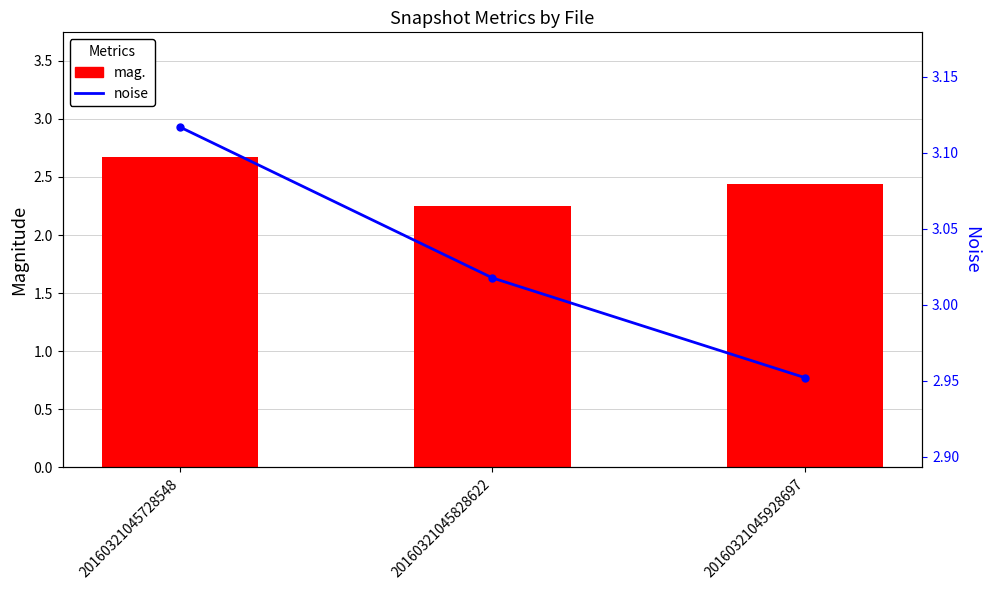

Is the value of noise at 20160321045828622 greater than the value of mag. at 20160321045828622?

Yes